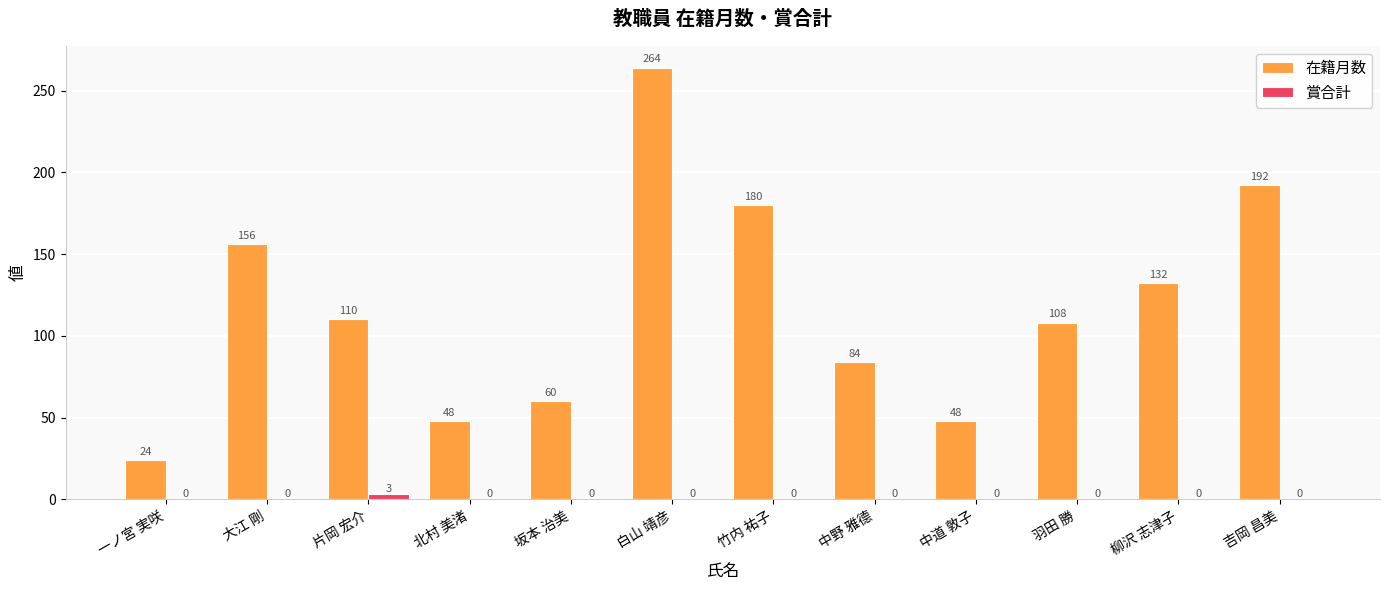

Reading left to right, list all the values displayed in this chart.

在籍月数: 24	156	110	48	60	264	180	84	48	108	132	192
賞合計: 0	0	3	0	0	0	0	0	0	0	0	0